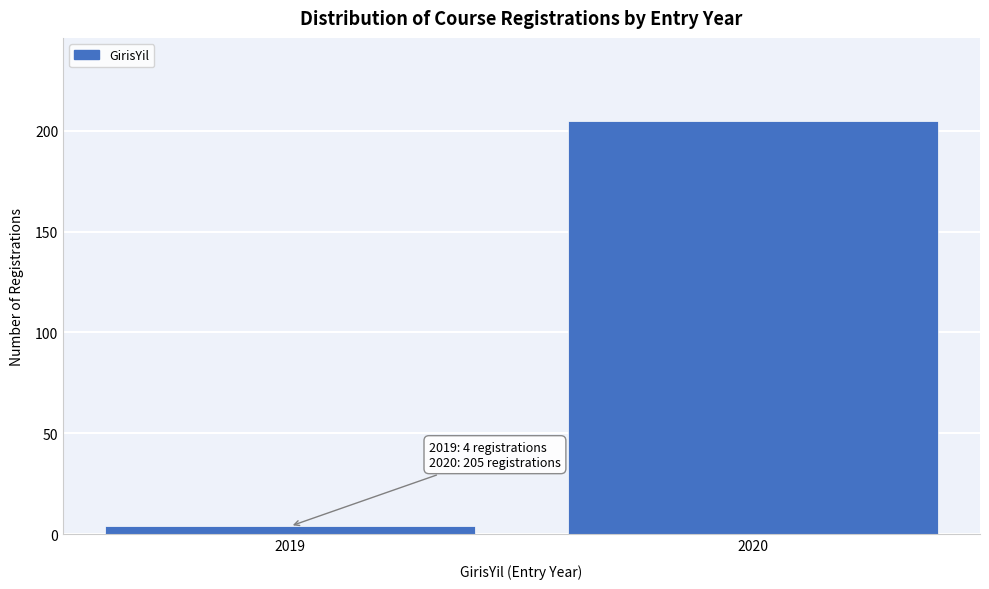

Reading left to right, what are all the values shown in this chart?

2019=4	2020=205